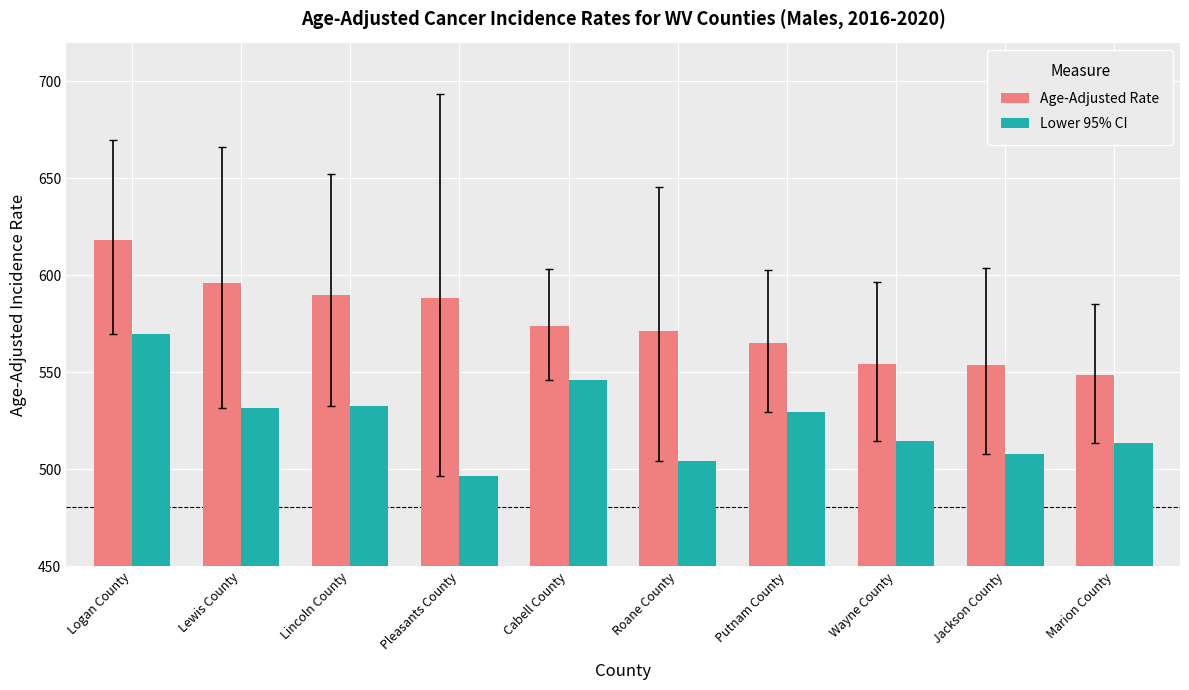

At which category is the sum across all series the highest?

Logan County